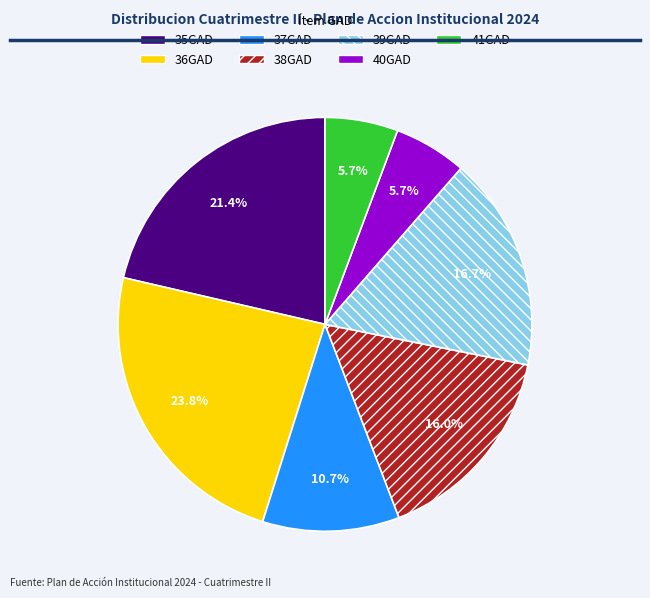

What is the total percentage of 36GAD and 39GAD?

40.5%